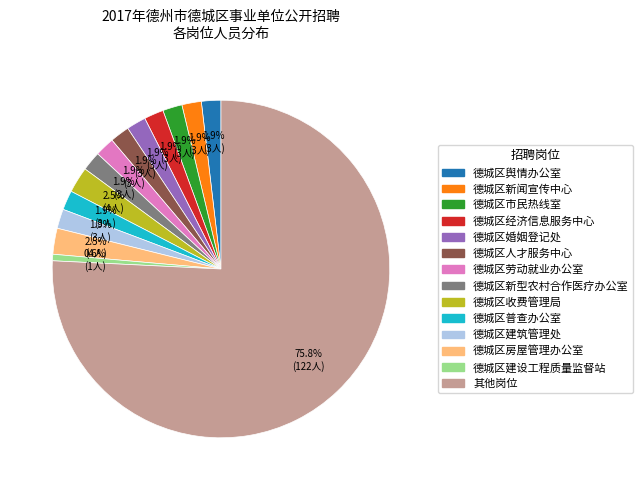

Does any single category account for the majority?

Yes